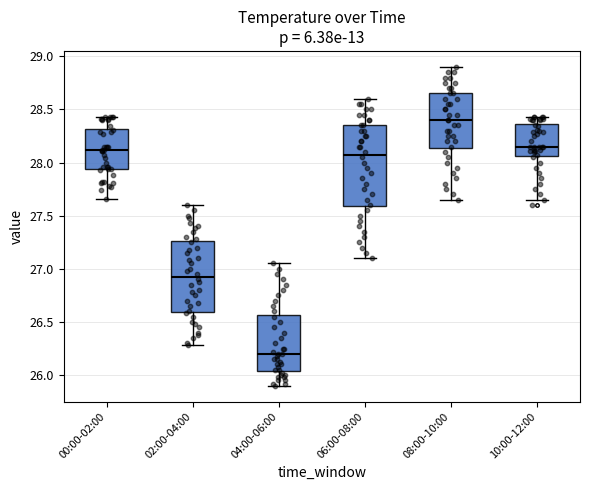

Comparing the boxes themselves (not the whiskers), which one is the tallest?

06:00-08:00